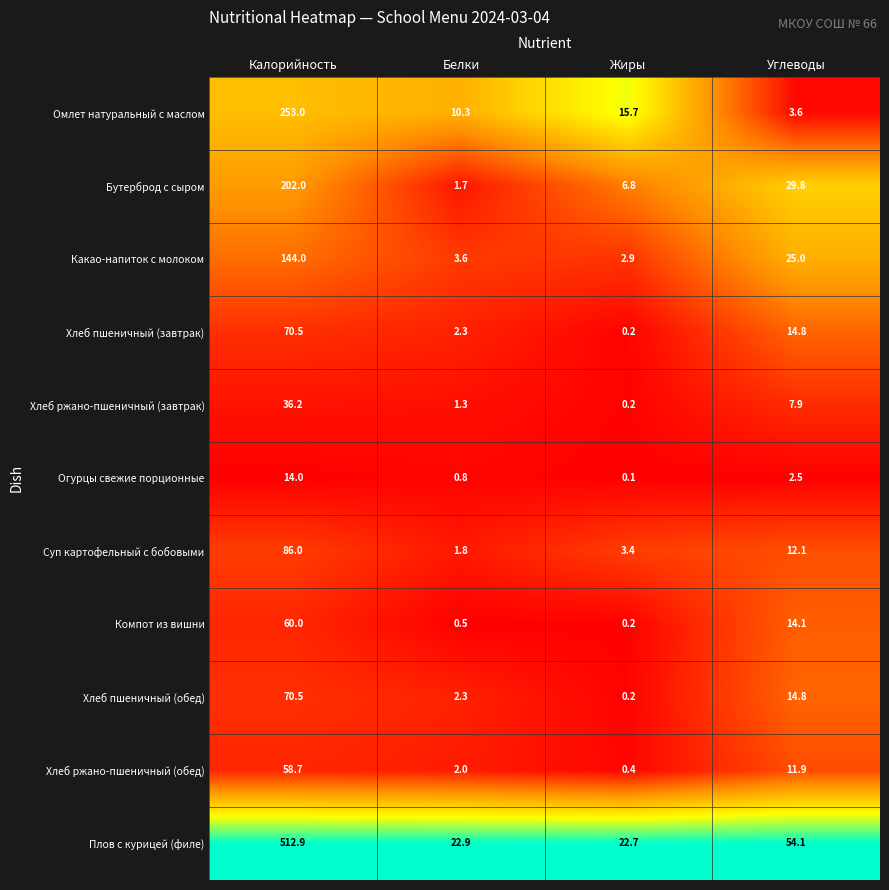

Rank the categories by Хлеб пшеничный (обед) value from lowest to highest.

Жиры, Белки, Углеводы, Калорийность